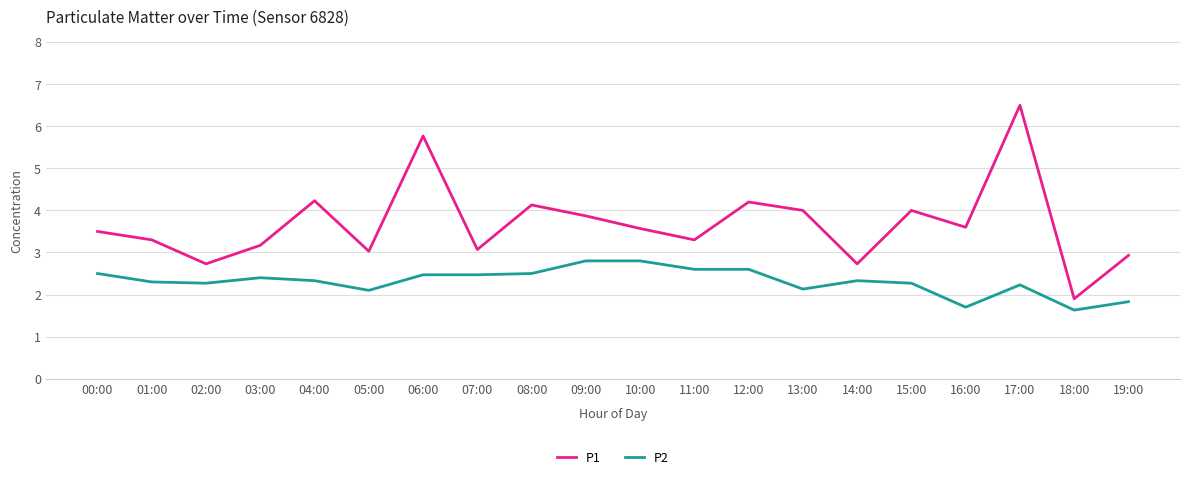

Which series has the widest spread of values?

P1